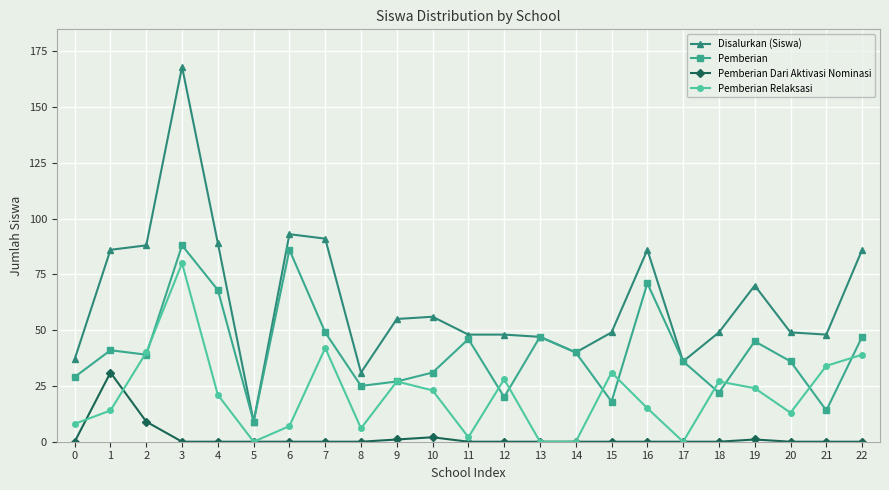

At which label does Pemberian first exceed 39?

1